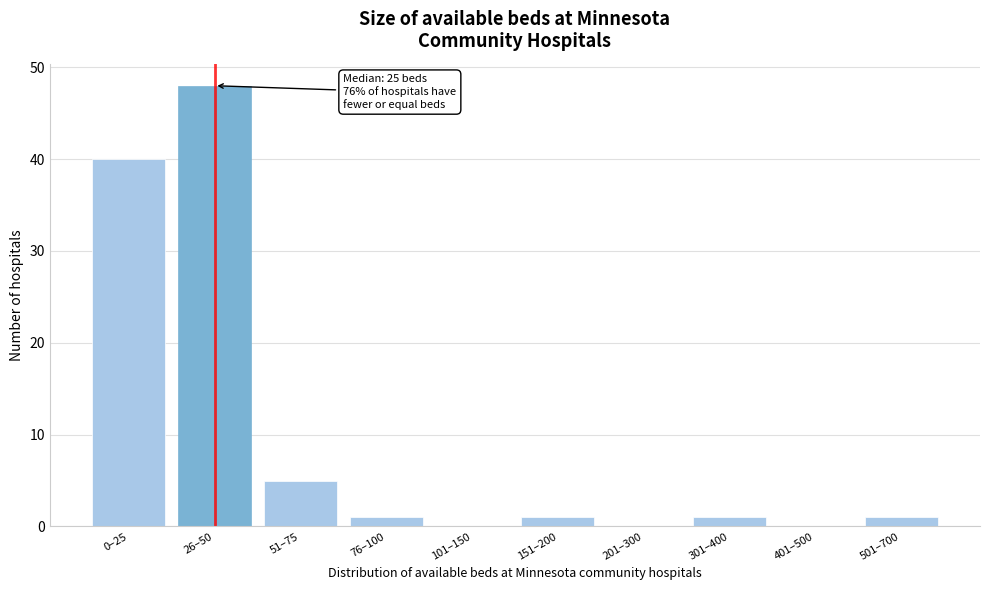

Reading left to right, list all the values displayed in this chart.

0–25=40	26–50=48	51–75=5	76–100=1	101–150=0	151–200=1	201–300=0	301–400=1	401–500=0	501–700=1